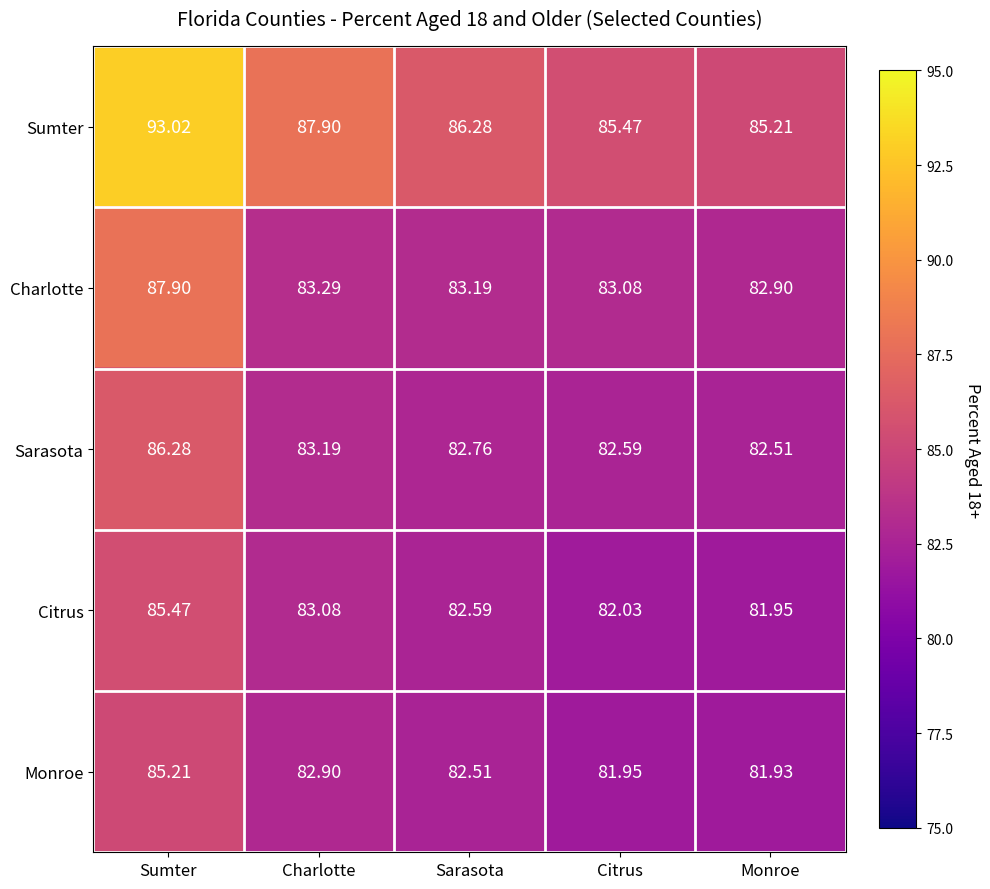

What is the minimum value shown in the chart?

81.9